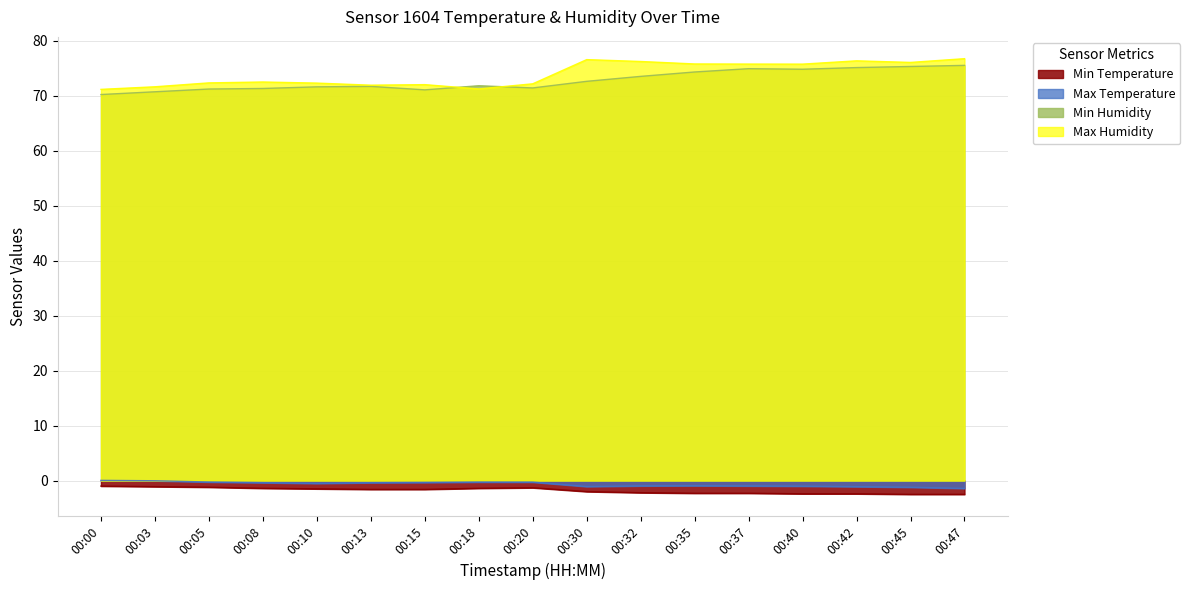

What are all the series names shown in the legend?

Min Temperature, Max Temperature, Min Humidity, Max Humidity